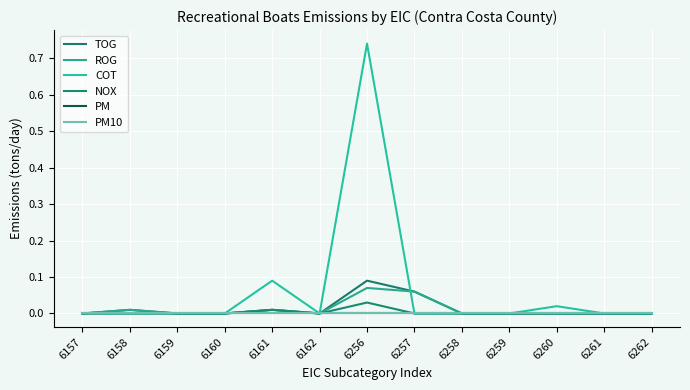

True or false: COT and PM cross at least once.

False